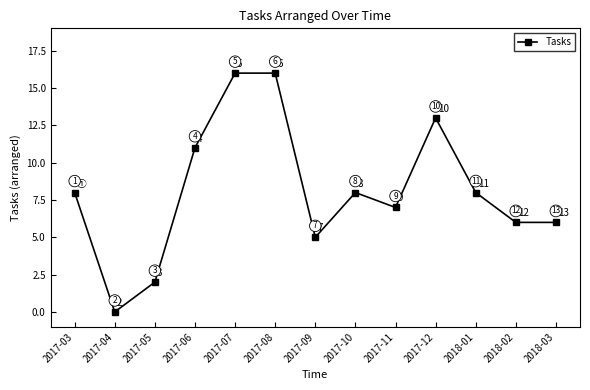

What position from the left is 2017-04?

2